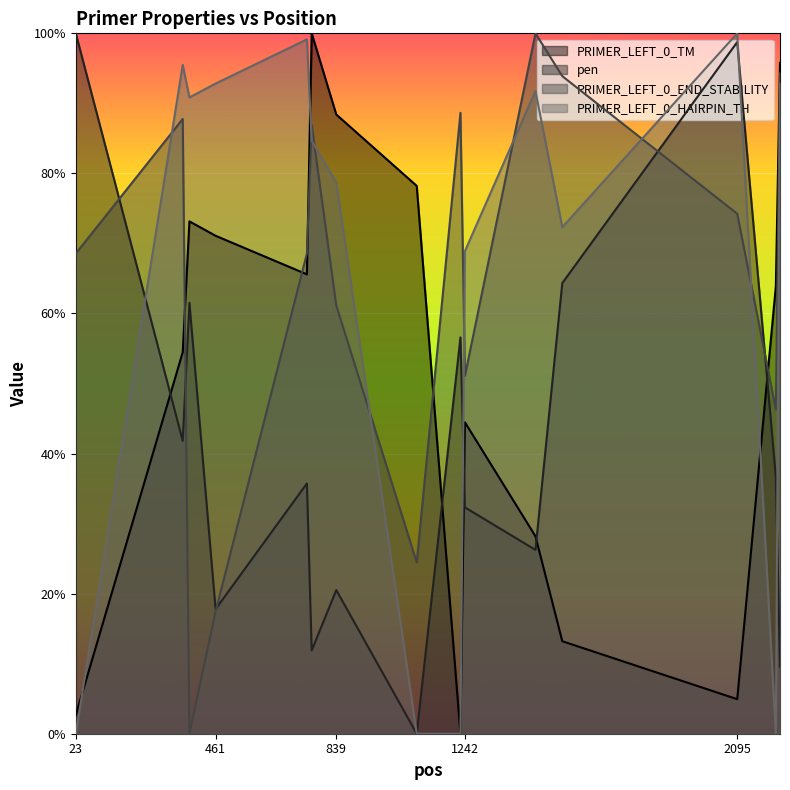

Reading left to right, extract all data points from this chart.

PRIMER_LEFT_0_TM: 2.7	54.5	73.2	71.1	65.6	100.0	88.4	78.2	0.0	44.5	28.2	13.2	4.9	63.9	95.8
pen: 100.0	41.8	61.5	17.8	35.7	11.9	20.5	0.0	56.6	32.3	26.2	64.3	98.7	36.7	9.6
PRIMER_LEFT_0_END_STABILITY: 68.6	87.8	0.0	17.5	68.6	86.9	61.1	24.5	88.6	51.1	100.0	93.9	74.2	46.3	94.3
PRIMER_LEFT_0_HAIRPIN_TH: 0.0	95.5	90.8	92.8	99.1	84.7	78.7	0.0	0.0	68.9	91.8	72.3	100.0	0.0	92.9